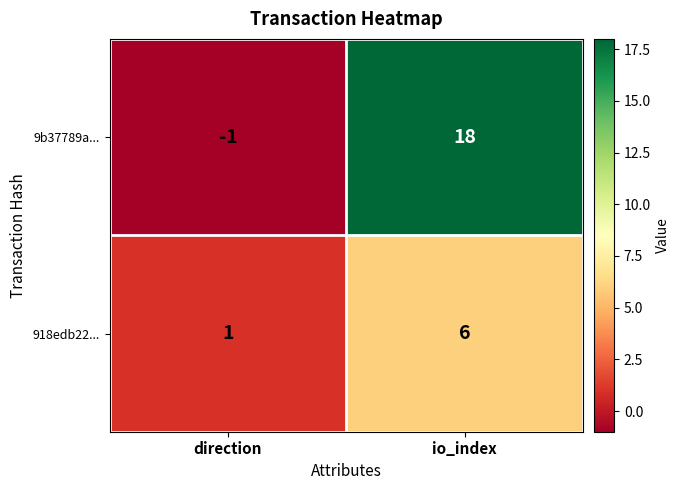

Reading left to right, list all the values displayed in this chart.

9b37789a...: -1	18
918edb22...: 1	6